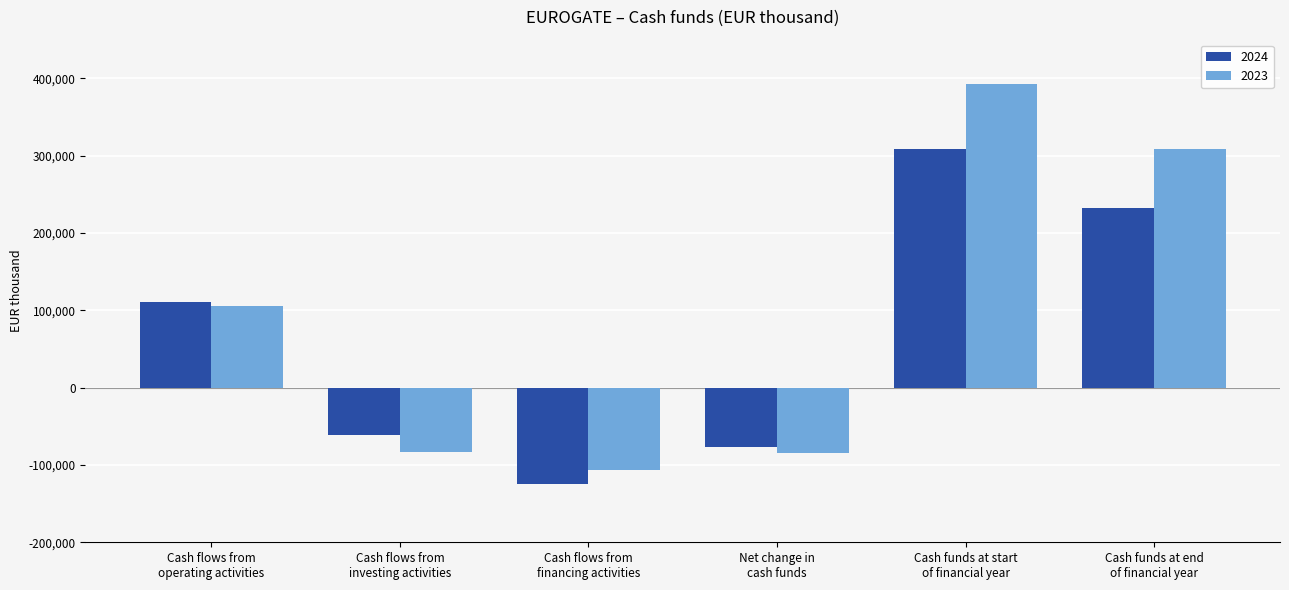

How many positive values does the 2023 series have?

3